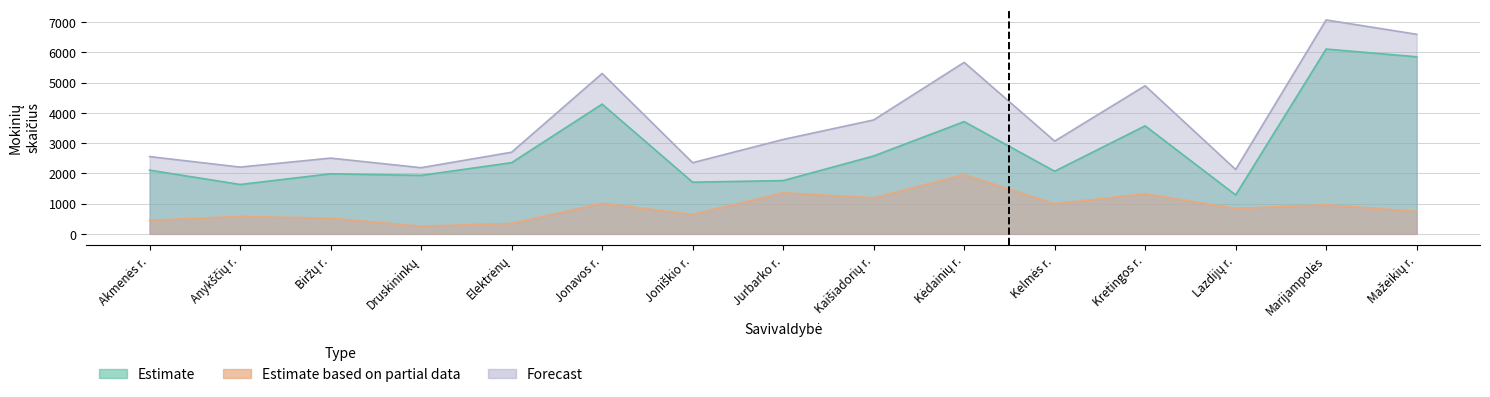

At which label does Kaimo mokiniai first exceed 842?

Jonavos r.